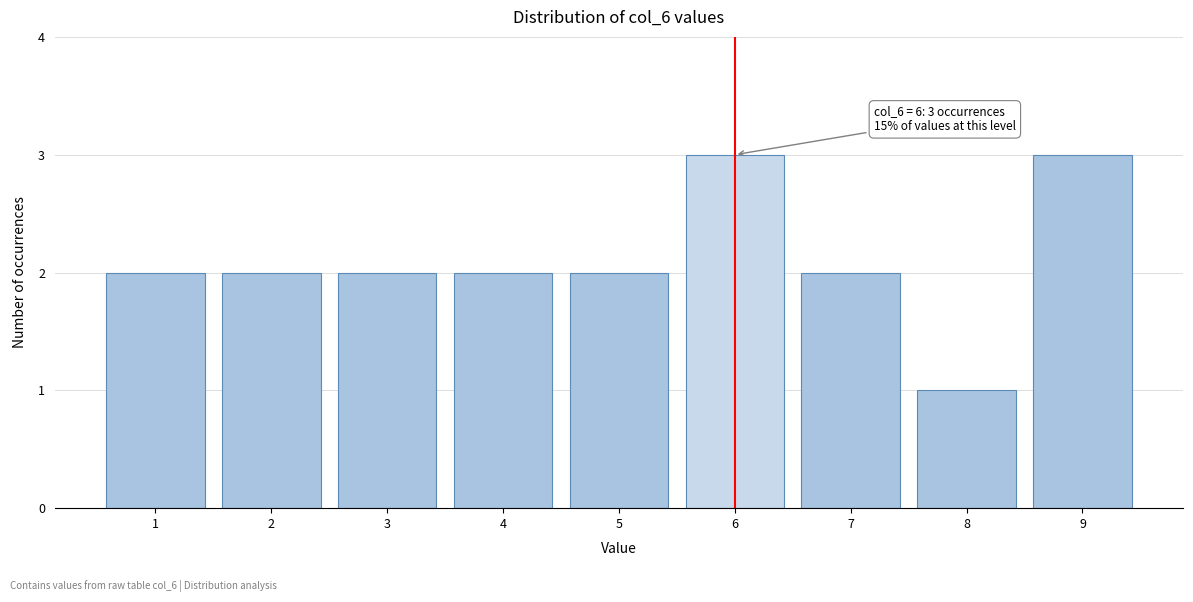

Reading right to left, list all the values displayed in this chart.

9=3	8=1	7=2	6=3	5=2	4=2	3=2	2=2	1=2